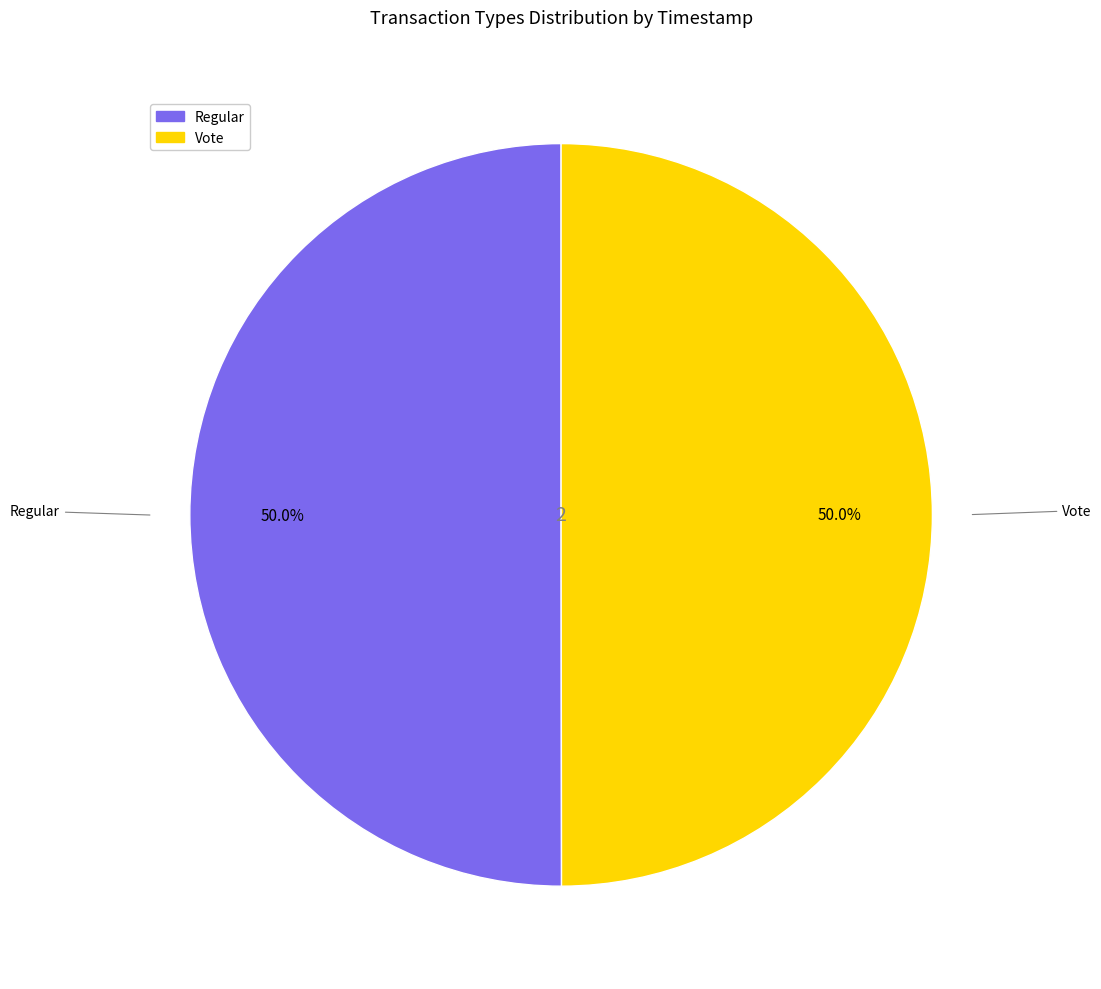

Approximately how many times larger is the value at Regular compared to Vote?

1.0